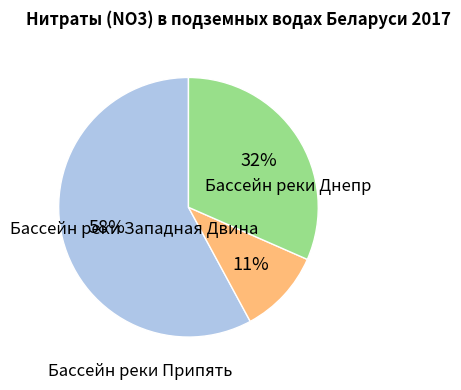

Which has a higher value, Бассейн реки Днепр or Бассейн реки Припять?

Бассейн реки Днепр